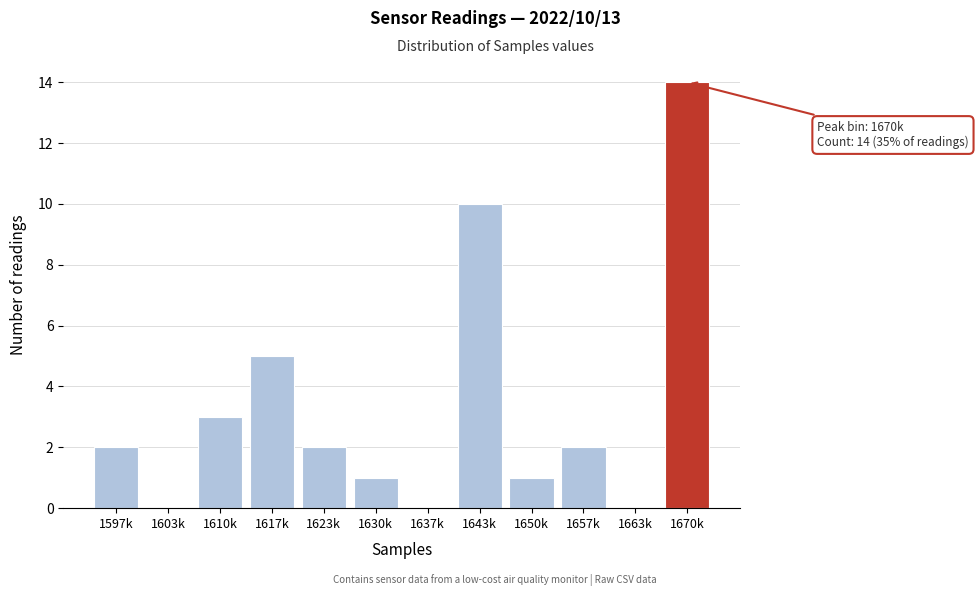

Reading left to right, transcribe all the data shown in this chart.

1597k=2	1603k=0	1610k=3	1617k=5	1623k=2	1630k=1	1637k=0	1643k=10	1650k=1	1657k=2	1663k=0	1670k=14